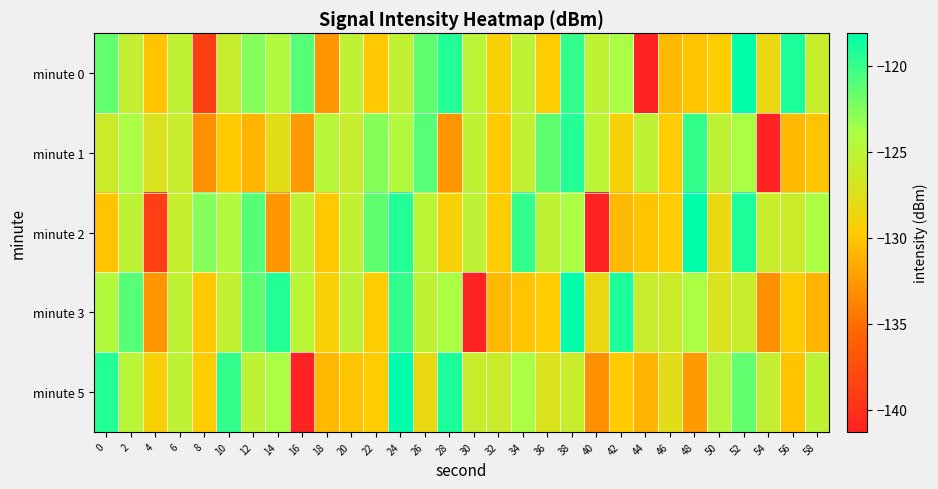

Reading left to right, transcribe all the data shown in this chart.

minute 0: 0=-121.5	2=-125.5	4=-130.2	6=-125.2	8=-138.8	10=-125.9	12=-122.7	14=-124.5	16=-121.1	18=-132.7	20=-125.4	22=-129.9	24=-125.5	26=-121.3	28=-119.3	30=-125.0	32=-129.2	34=-125.2	36=-129.6	38=-119.9	40=-125.3	42=-124.0	44=-141.3	46=-130.8	48=-130.1	50=-129.6	52=-118.1	54=-128.3	56=-119.1	58=-126.0
minute 1: 0=-126.2	2=-124.0	4=-127.2	6=-126.0	8=-133.0	10=-129.8	12=-131.0	14=-127.8	16=-132.5	18=-124.8	20=-125.9	22=-122.7	24=-124.5	26=-121.1	28=-132.7	30=-125.4	32=-129.9	34=-125.5	36=-121.3	38=-119.3	40=-125.0	42=-129.2	44=-125.2	46=-129.6	48=-119.9	50=-125.3	52=-124.0	54=-141.3	56=-130.8	58=-130.1
minute 2: 0=-130.2	2=-125.2	4=-138.8	6=-125.9	8=-122.7	10=-124.5	12=-121.1	14=-132.7	16=-125.4	18=-129.9	20=-125.5	22=-121.3	24=-119.3	26=-125.0	28=-129.2	30=-125.2	32=-129.6	34=-119.9	36=-125.3	38=-124.0	40=-141.3	42=-130.8	44=-130.1	46=-129.6	48=-118.1	50=-128.3	52=-119.1	54=-126.0	56=-126.2	58=-124.0
minute 3: 0=-124.5	2=-121.1	4=-132.7	6=-125.4	8=-129.9	10=-125.5	12=-121.3	14=-119.3	16=-125.0	18=-129.2	20=-125.2	22=-129.6	24=-119.9	26=-125.3	28=-124.0	30=-141.3	32=-130.8	34=-130.1	36=-129.6	38=-118.1	40=-128.3	42=-119.1	44=-126.0	46=-126.2	48=-124.0	50=-127.2	52=-126.0	54=-133.0	56=-129.8	58=-131.0
minute 5: 0=-119.3	2=-125.0	4=-129.2	6=-125.2	8=-129.6	10=-119.9	12=-125.3	14=-124.0	16=-141.3	18=-130.8	20=-130.1	22=-129.6	24=-118.1	26=-128.3	28=-119.1	30=-126.0	32=-126.2	34=-124.0	36=-127.2	38=-126.0	40=-133.0	42=-129.8	44=-131.0	46=-127.8	48=-132.5	50=-124.8	52=-121.5	54=-125.5	56=-130.2	58=-125.2